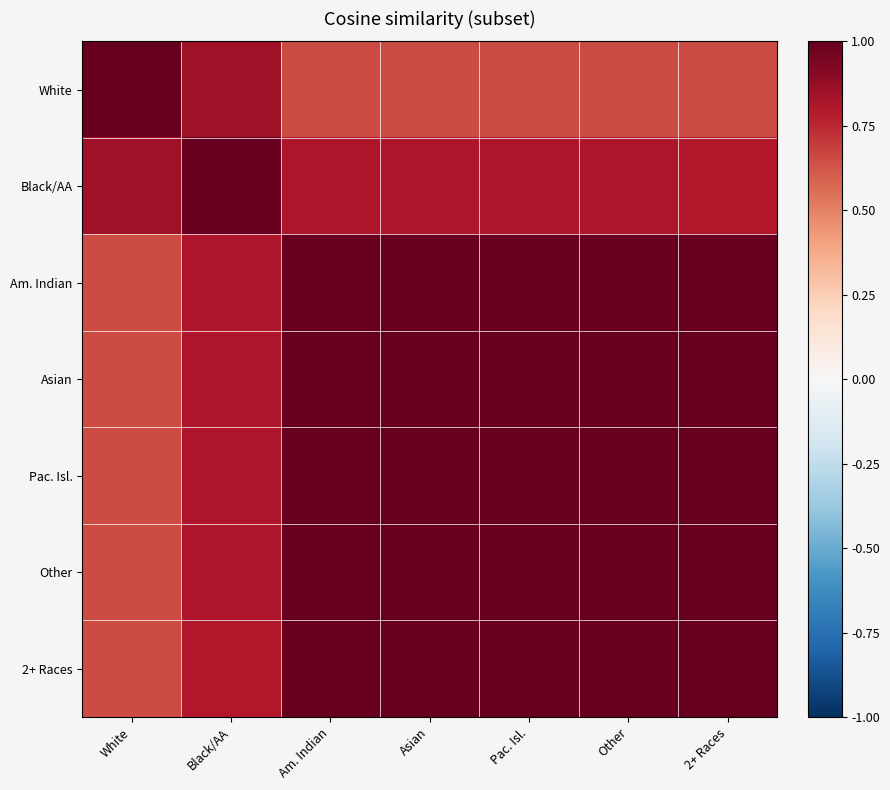

What is the spread (max minus min) of values at Am. Indian?

0.3